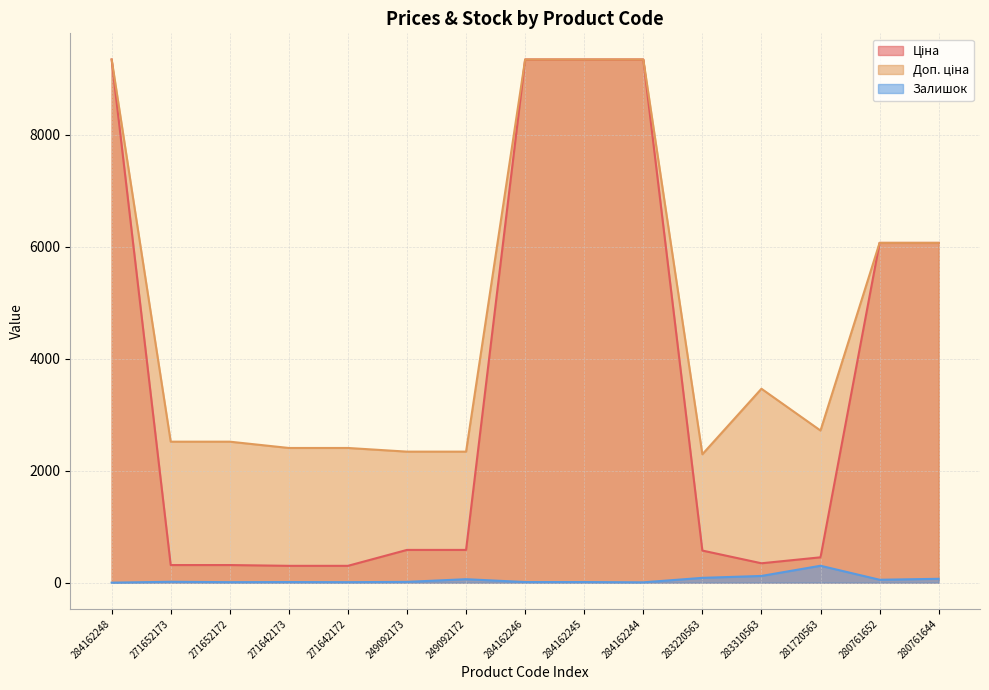

The value of Доп. ціна at 249092172 is 2339.7. True or false?

True